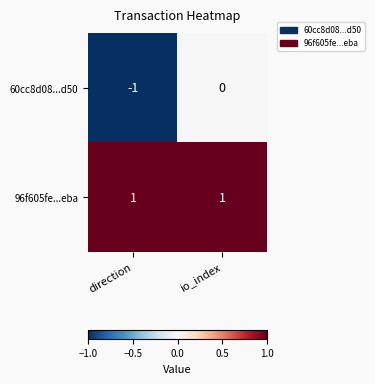

Which series has the largest total across all categories?

96f605fe...eba